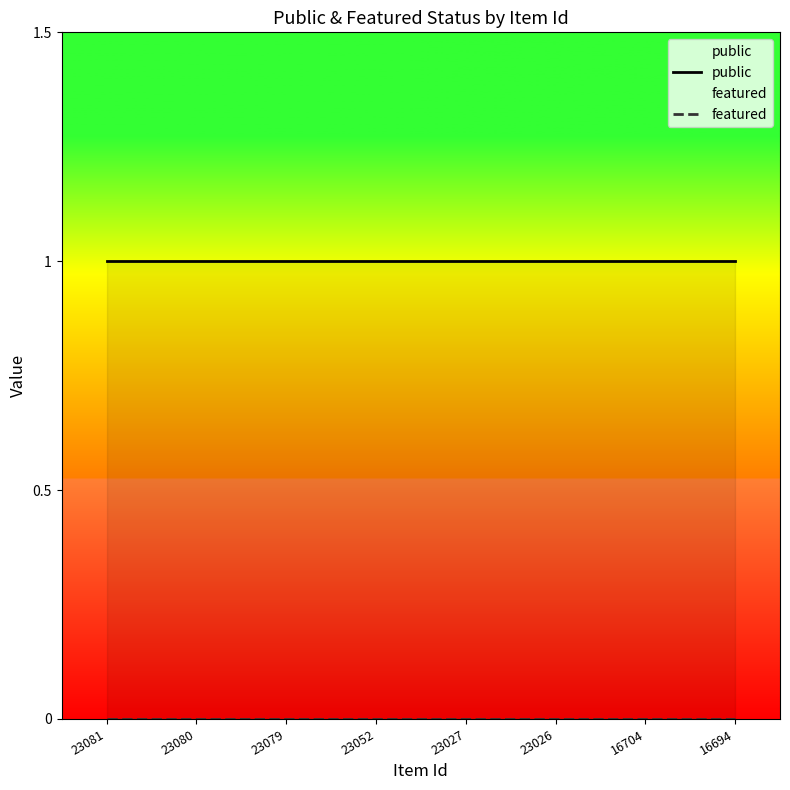

Which series has the largest range (max minus min)?

public